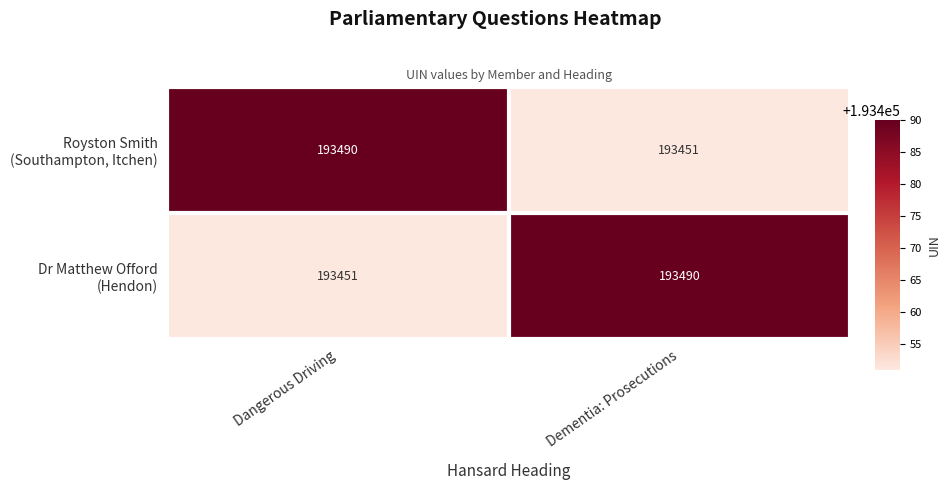

What is the total value across all series at Dementia: Prosecutions?

386941